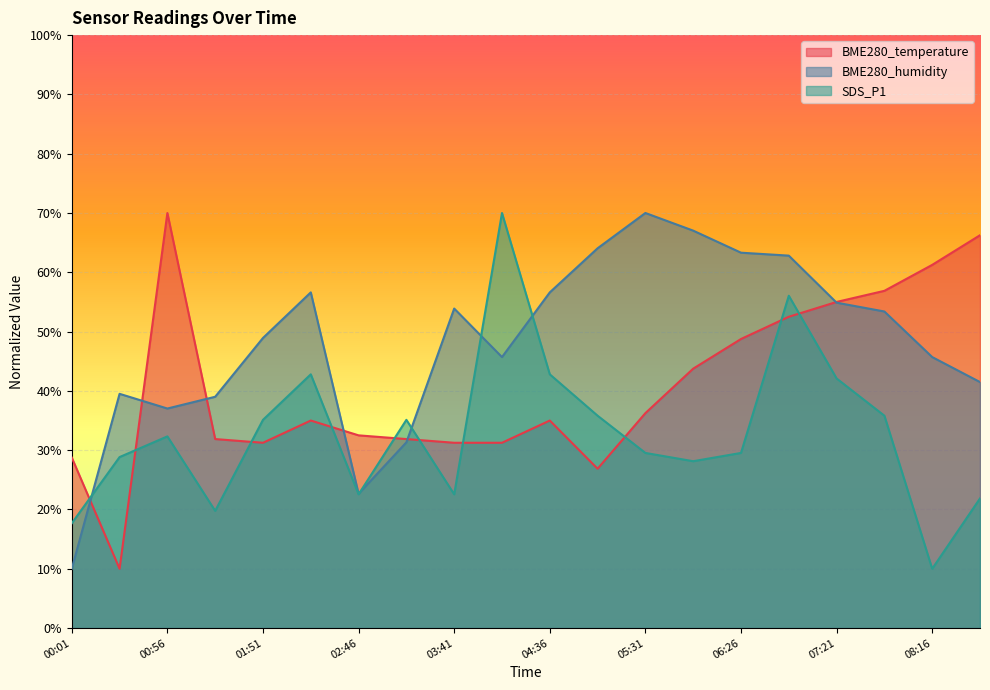

Rank the series by their maximum value, from highest to lowest.

BME280_temperature, BME280_humidity, SDS_P1